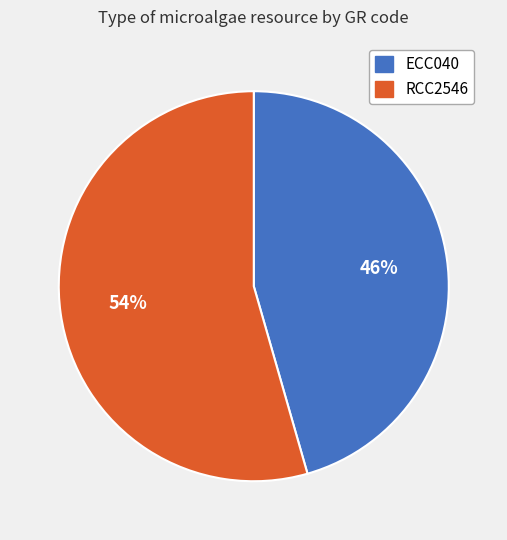

What percentage is the ECC040 slice, to the nearest percent?

46%